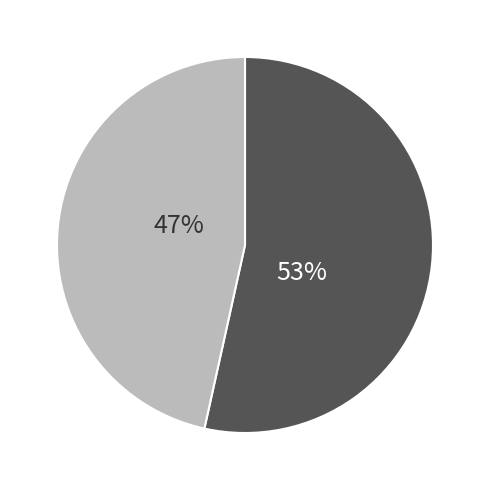

Does any single category account for the majority?

Yes